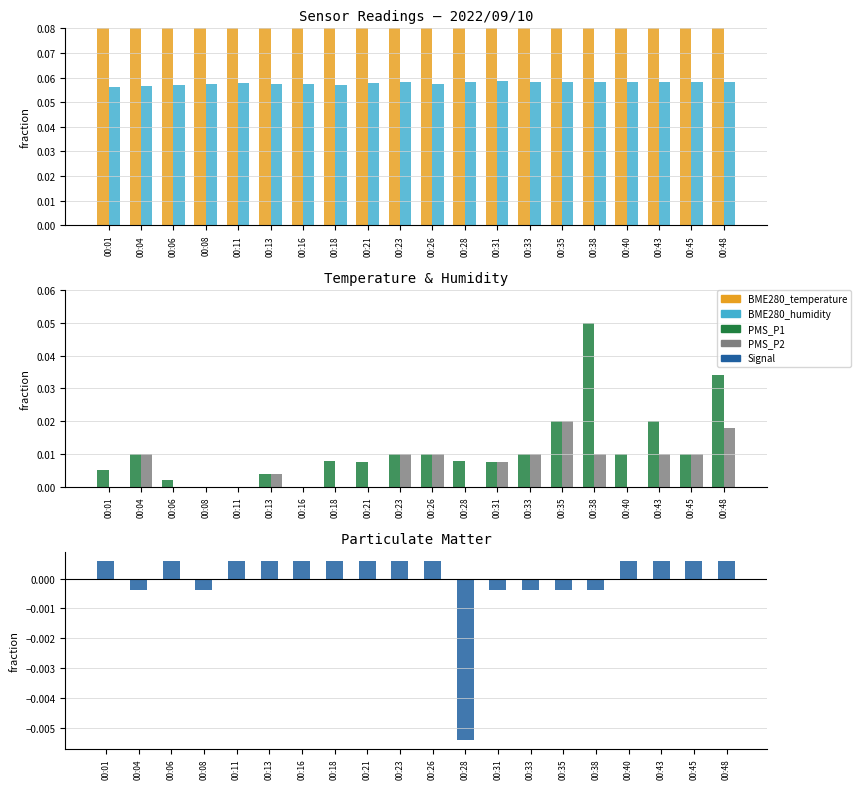

Rank the series at 00:06 from lowest to highest value.

PMS_P2, Signal, PMS_P1, BME280_humidity, BME280_temperature